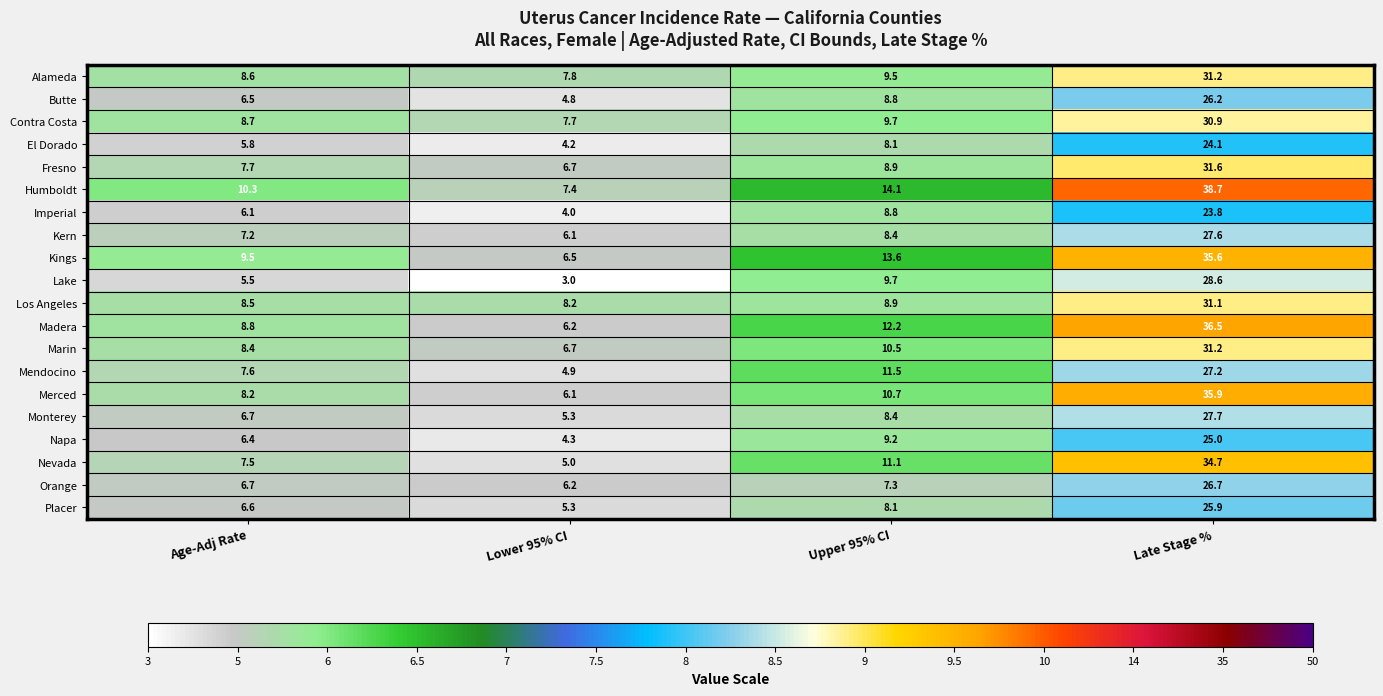

What is the average value of the Alameda series?

14.3